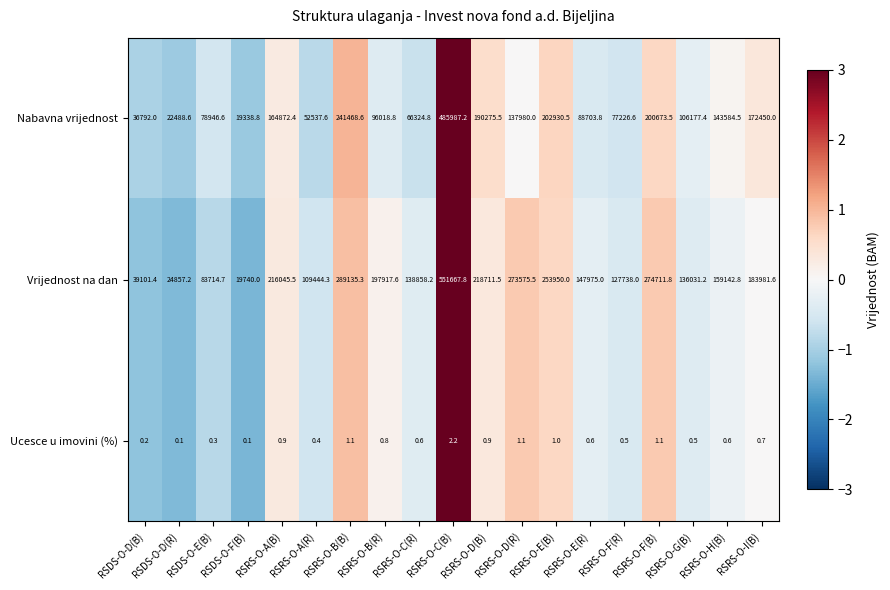

Which series changed the most between RSRS-O-A(R) and RSRS-O-F(R)?

Nabavna vrijednost